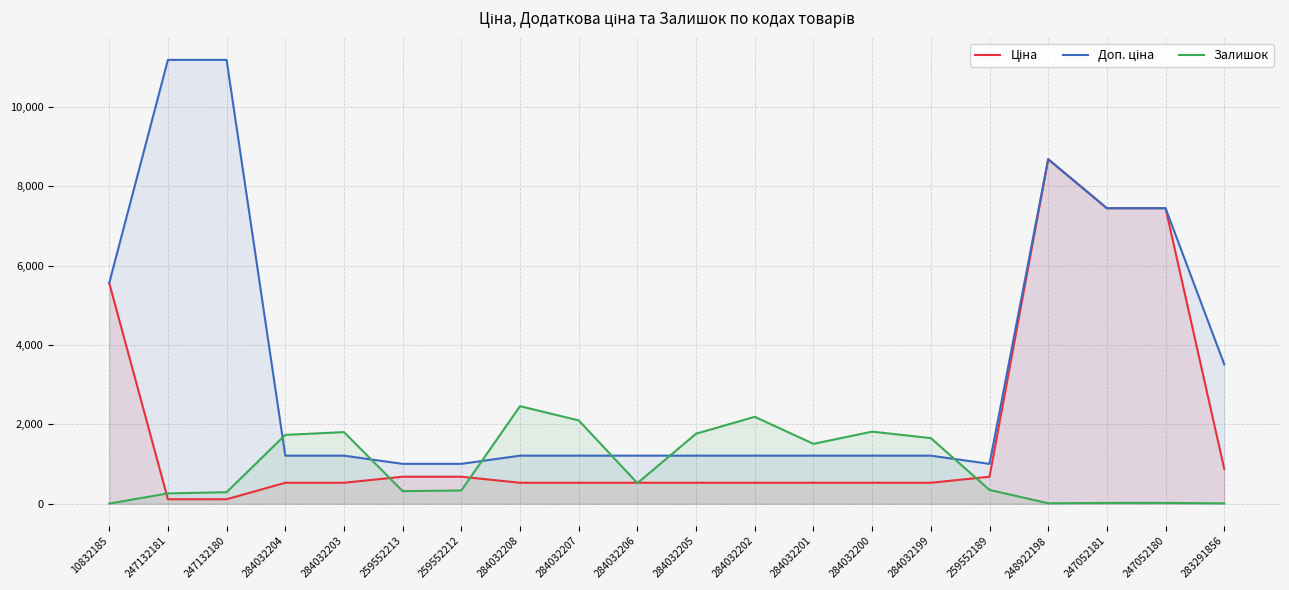

How many distinct data groups are displayed?

3